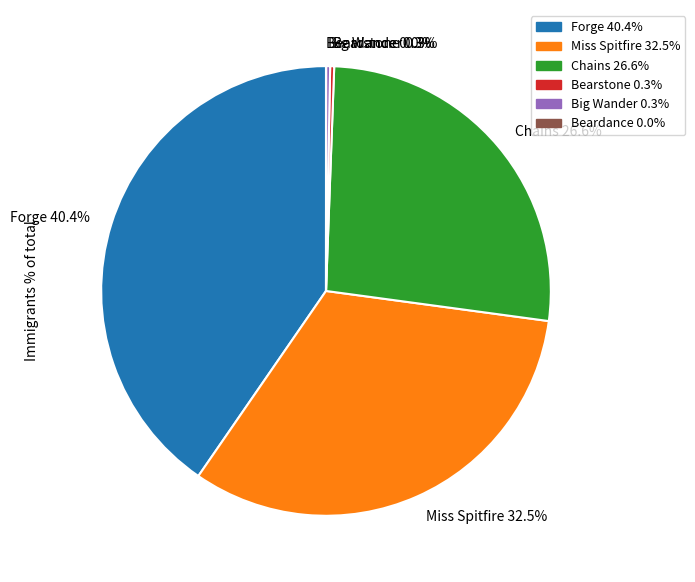

Between Forge and Big Wander, which is larger?

Forge